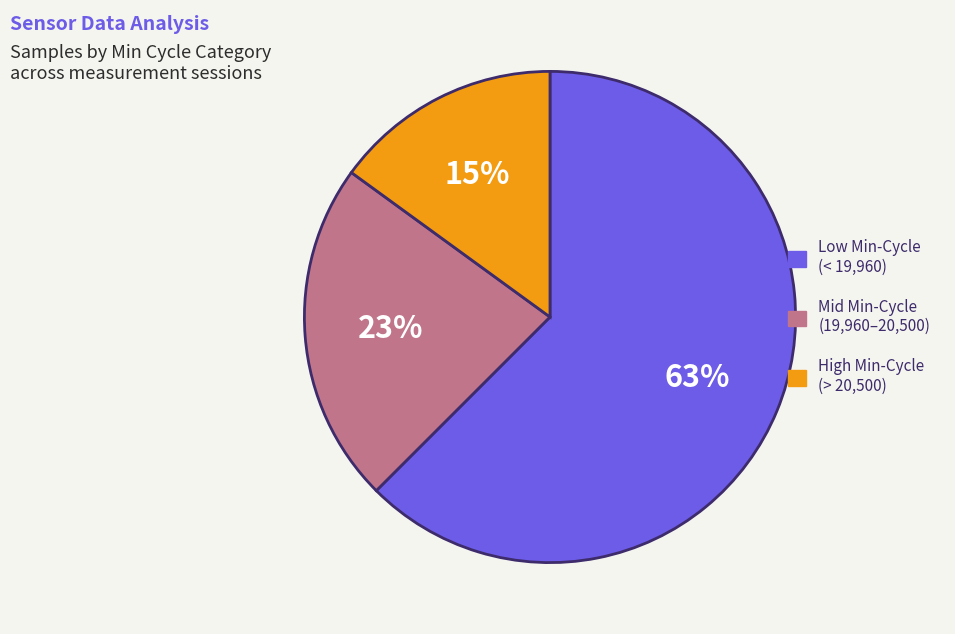

To the nearest percent, what is the difference between the largest and smallest slice percentages?

48%